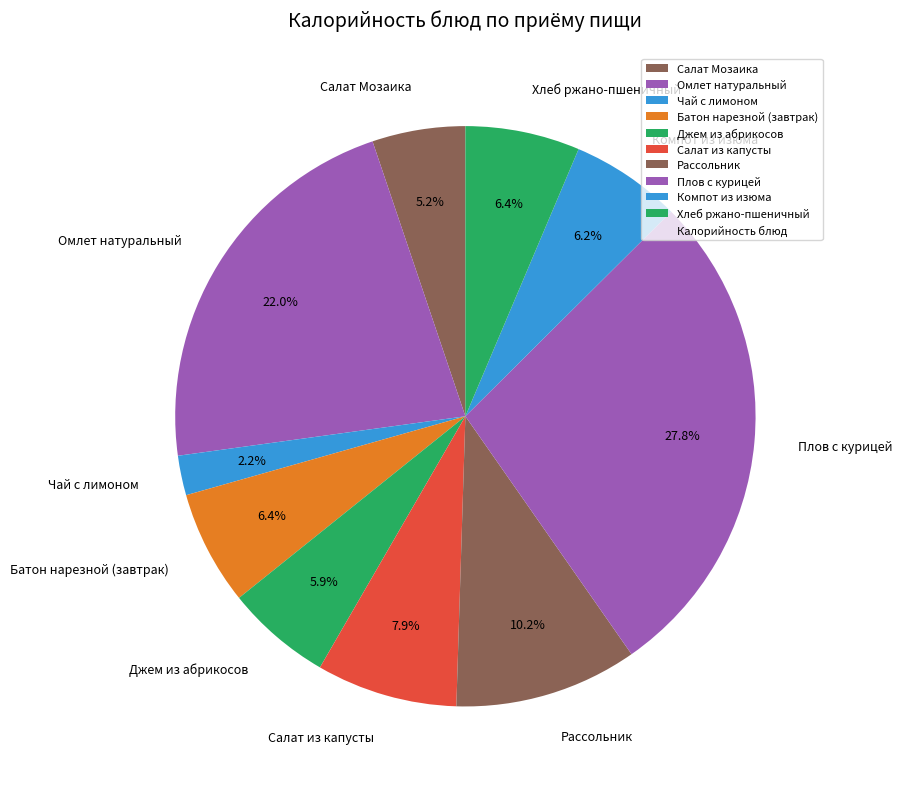

To the nearest percent, what portion does Батон нарезной (завтрак) represent?

6%